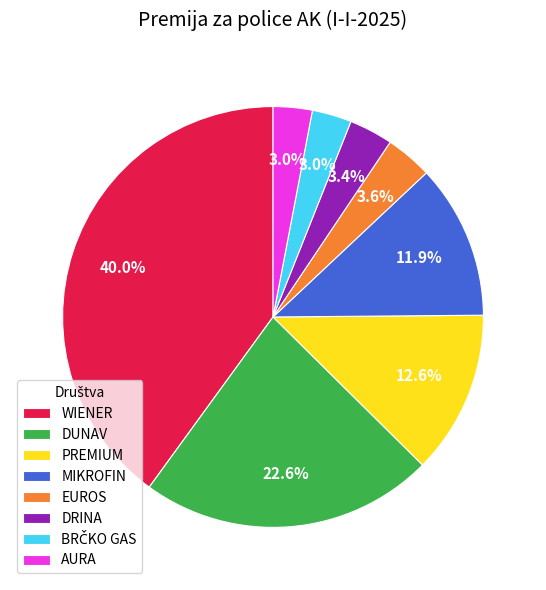

Is the sum of WIENER and PREMIUM greater than half?

Yes